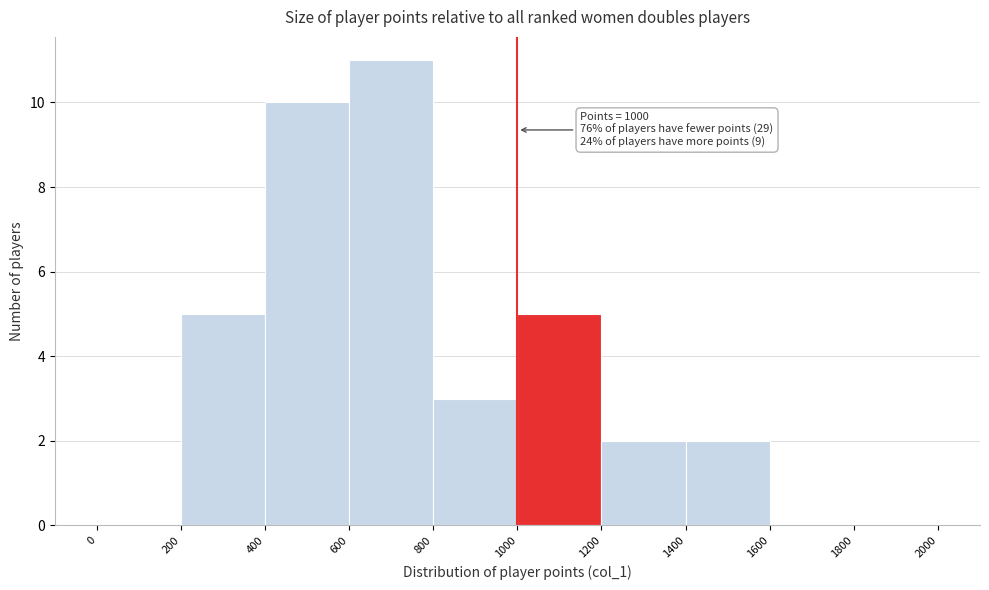

Over which range of the x-axis is the bar tallest?

600 to 800